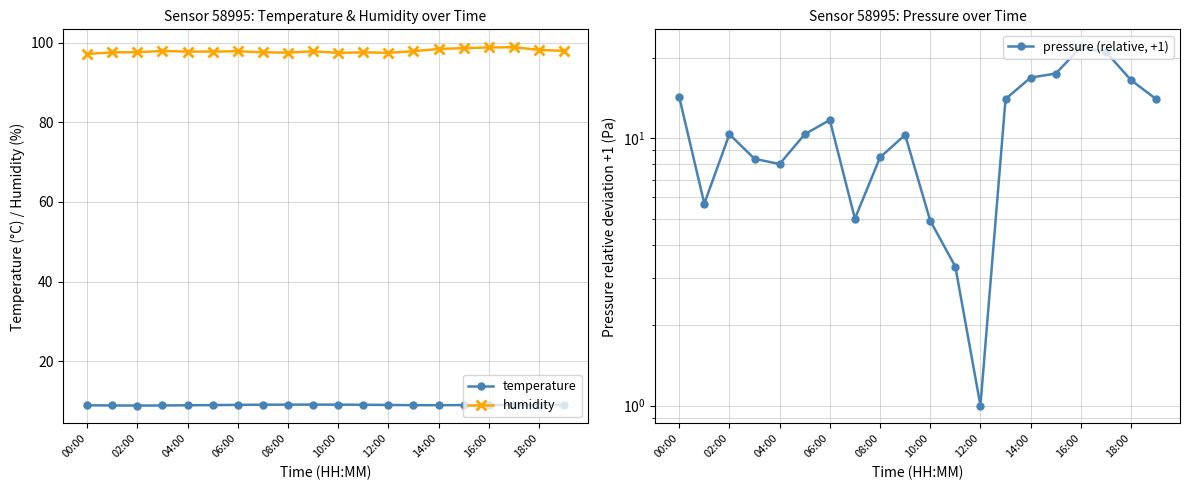

True or false: humidity and temperature cross at least once.

False